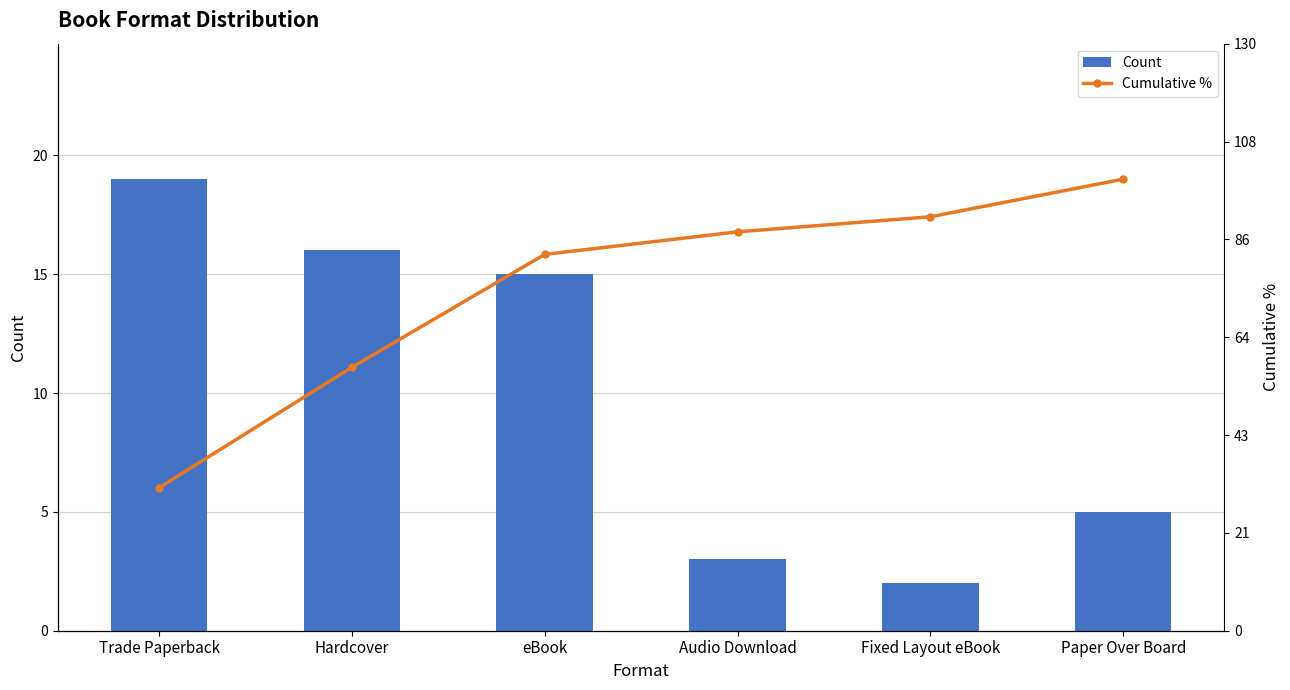

Between Trade Paperback and Paper Over Board, which series saw the biggest shift?

Count